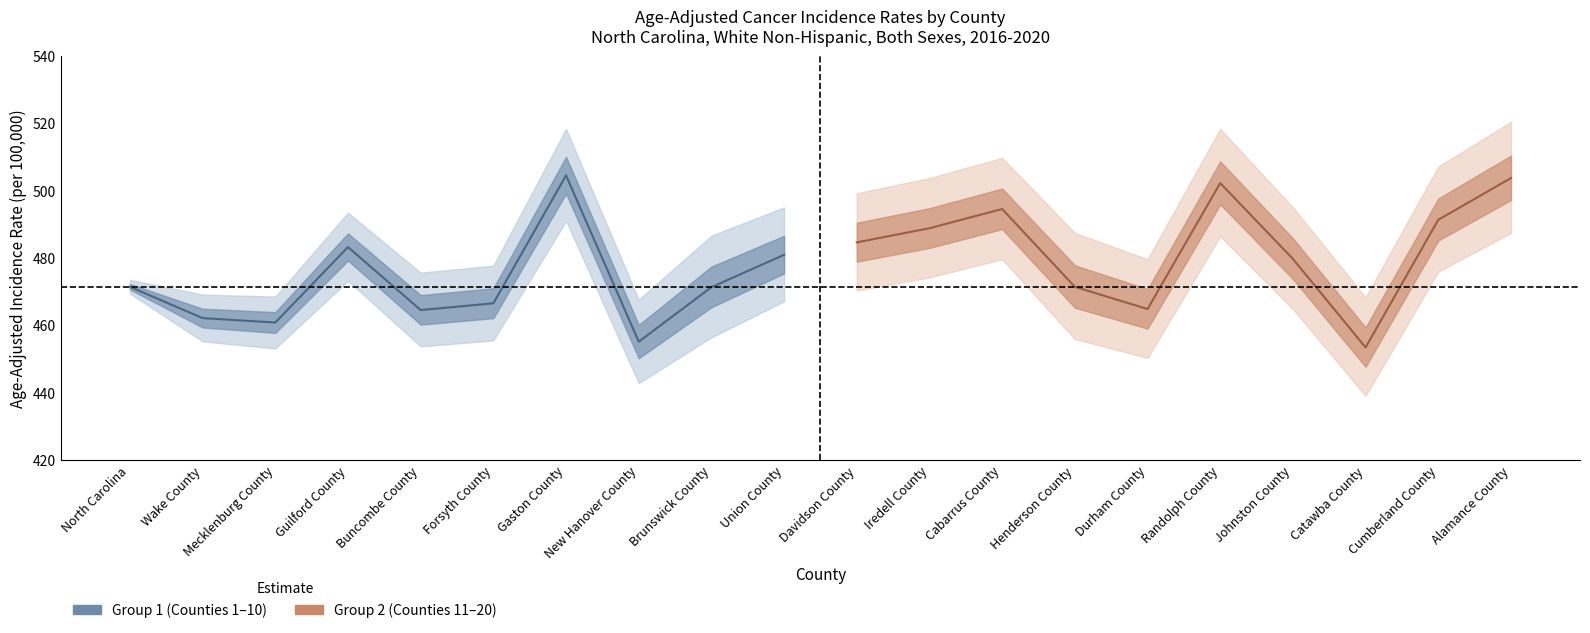

At how many categories does at least one series exceed 496?

3